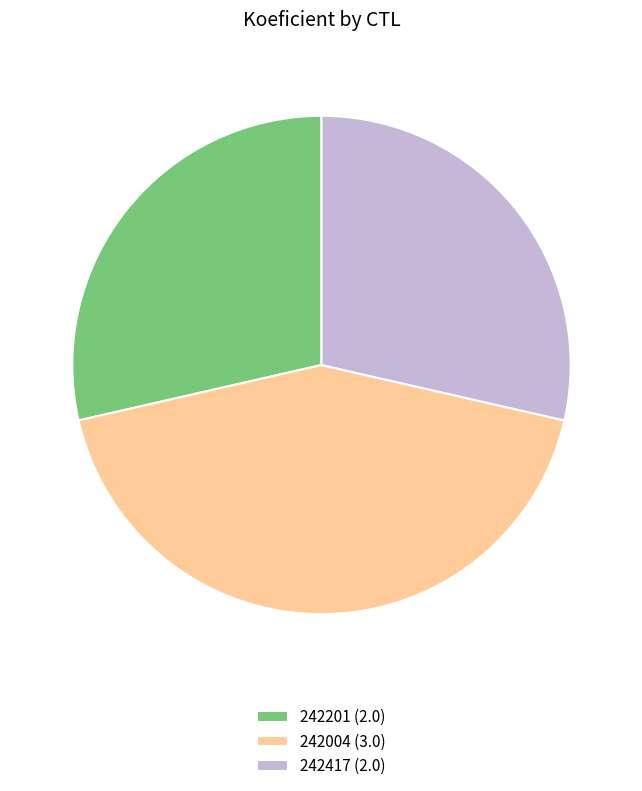

How many slices are in this pie chart?

3